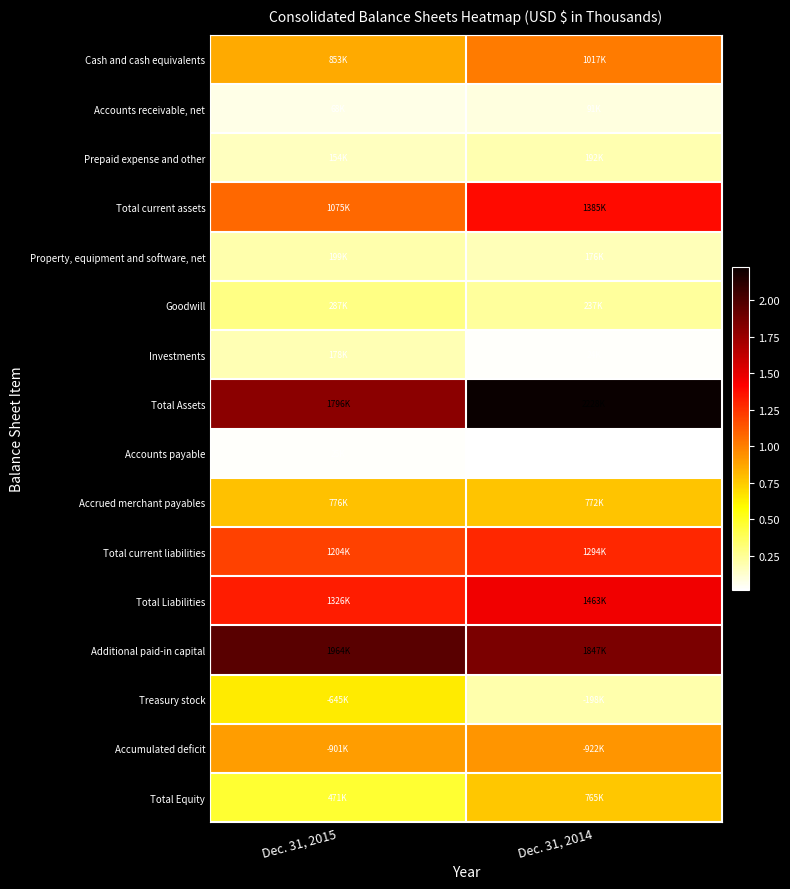

Reading right to left, what are all the values shown in this chart?

Cash and cash equivalents: Dec. 31, 2014=1016634	Dec. 31, 2015=853362
Accounts receivable, net: Dec. 31, 2014=90597	Dec. 31, 2015=68175
Prepaid expense and other: Dec. 31, 2014=192382	Dec. 31, 2015=153705
Total current assets: Dec. 31, 2014=1385058	Dec. 31, 2015=1075242
Property, equipment and software, net: Dec. 31, 2014=176004	Dec. 31, 2015=198897
Goodwill: Dec. 31, 2014=236756	Dec. 31, 2015=287332
Investments: Dec. 31, 2014=24298	Dec. 31, 2015=178236
Total Assets: Dec. 31, 2014=2227597	Dec. 31, 2015=1796264
Accounts payable: Dec. 31, 2014=13822	Dec. 31, 2015=24590
Accrued merchant payables: Dec. 31, 2014=772156	Dec. 31, 2015=776211
Total current liabilities: Dec. 31, 2014=1293598	Dec. 31, 2015=1203525
Total Liabilities: Dec. 31, 2014=1462653	Dec. 31, 2015=1325677
Additional paid-in capital: Dec. 31, 2014=1847420	Dec. 31, 2015=1964453
Treasury stock: Dec. 31, 2014=198467	Dec. 31, 2015=645041
Accumulated deficit: Dec. 31, 2014=921960	Dec. 31, 2015=901292
Total Equity: Dec. 31, 2014=764944	Dec. 31, 2015=470587